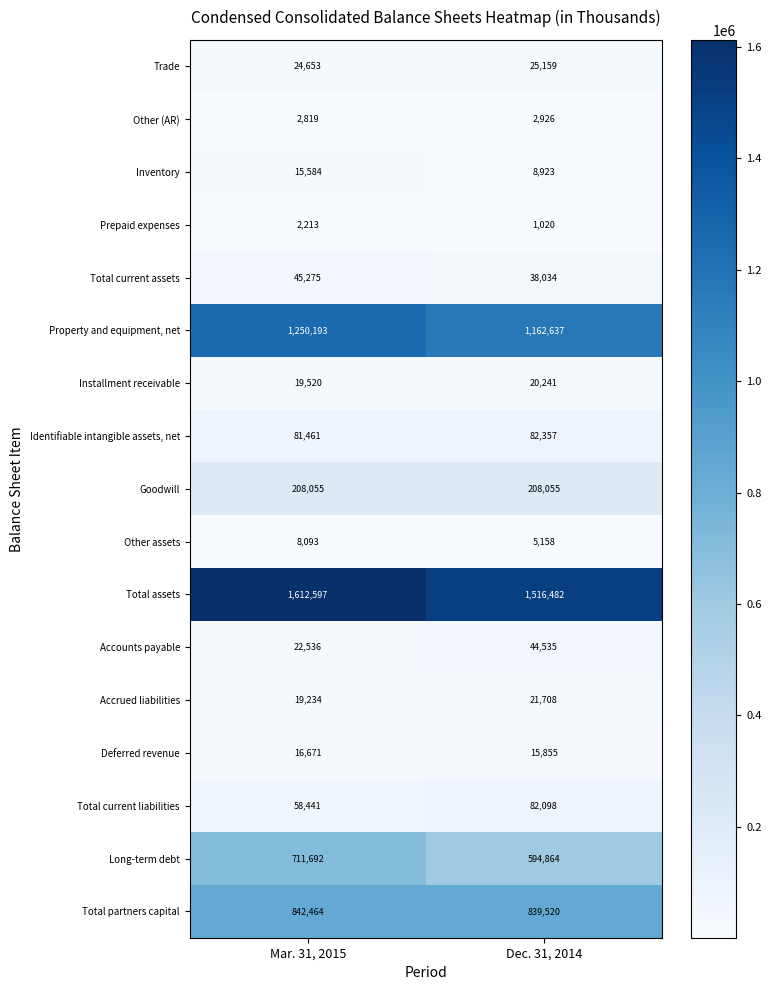

How many values in the Deferred revenue series are below 16671?

1